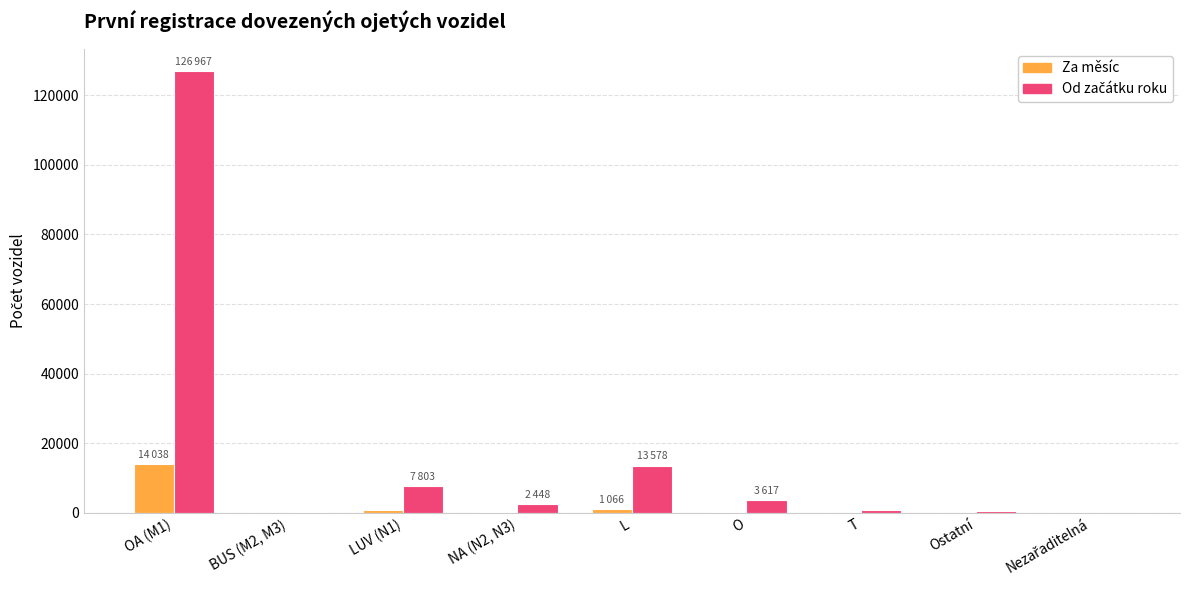

What is the greatest value displayed?

126967